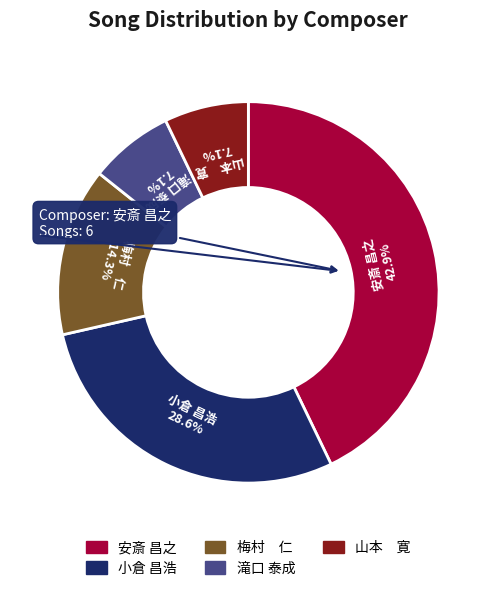

Does 安斎 昌之 represent more than half of the total?

No